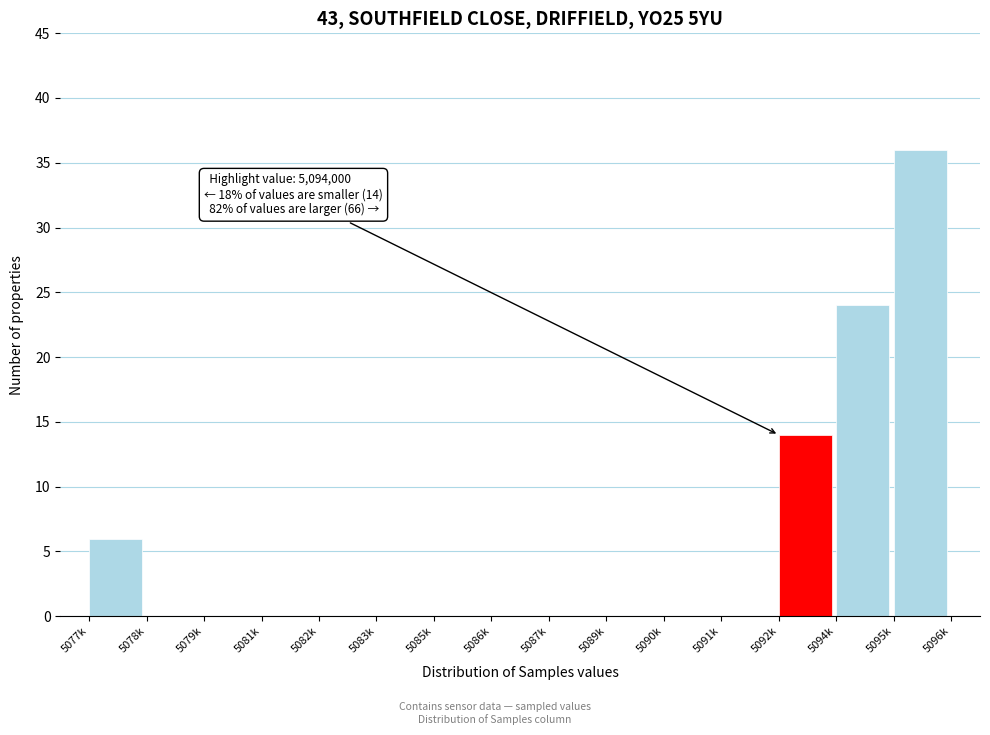

Reading left to right, transcribe all the data shown in this chart.

5077k=6	5078k=0	5079k=0	5081k=0	5082k=0	5083k=0	5085k=0	5086k=0	5087k=0	5089k=0	5090k=0	5091k=0	5092k=14	5094k=24	5095k=36